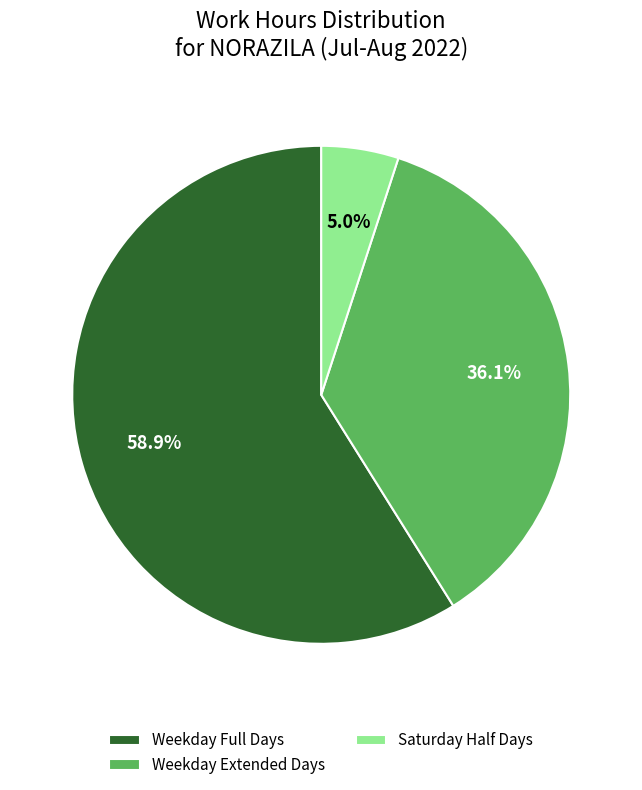

Does any single category account for the majority?

Yes